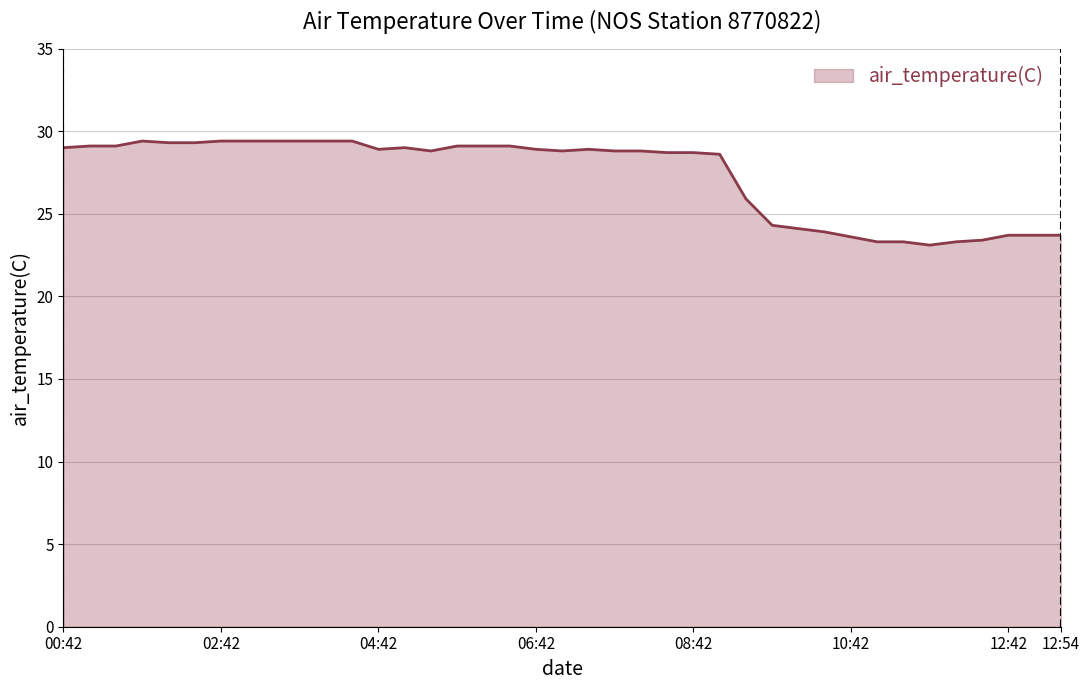

What is the minimum value shown in the chart?

23.1